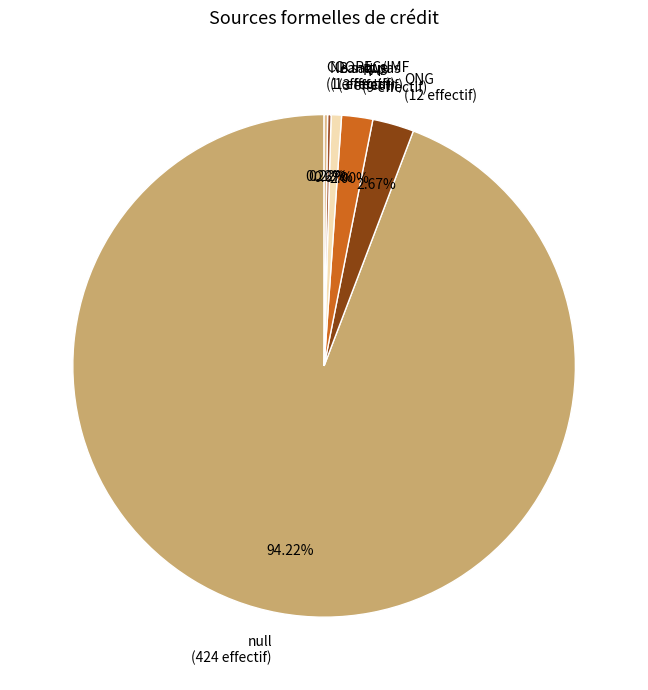

Do ONG and RAS together represent more than half of the pie?

No